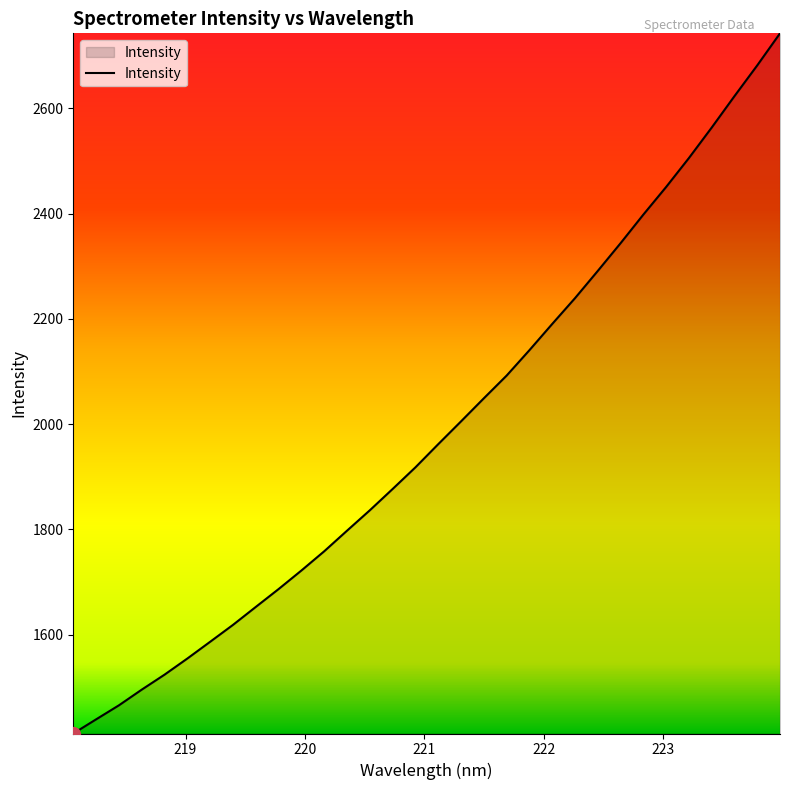

What is the average value?

1988.3